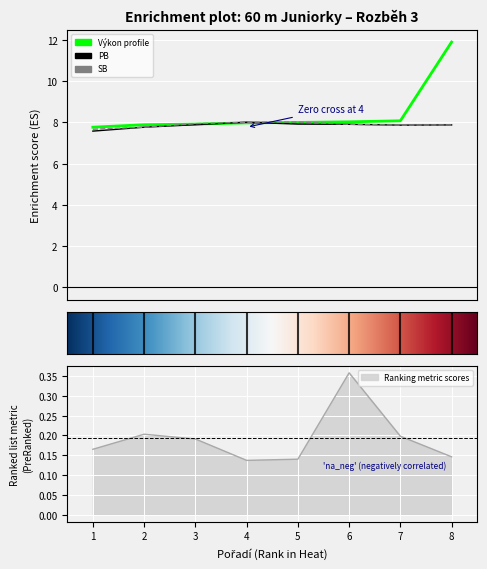

Which series has the largest total across all categories?

Výkon